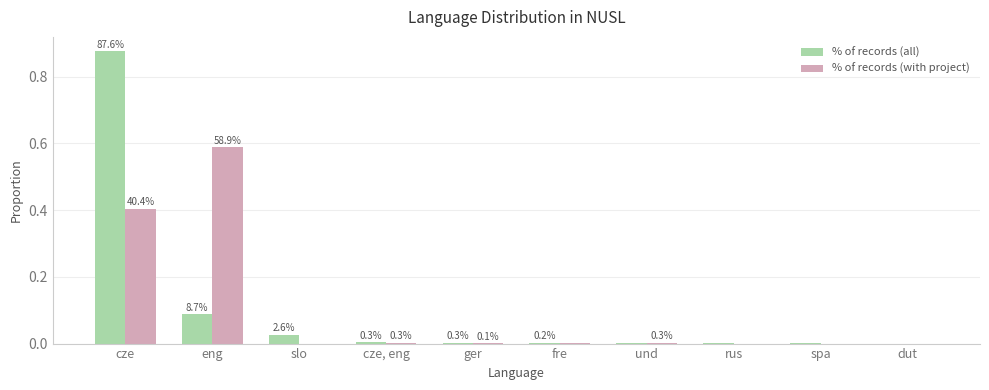

Are the bars grouped side by side (vs. stacked)?

Yes